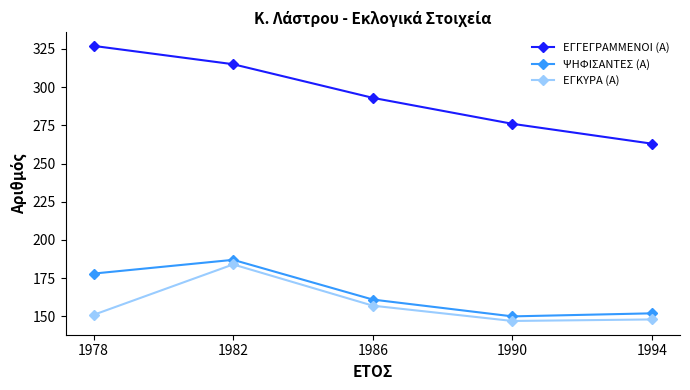

What are all the series names shown in the legend?

ΕΓΓΕΓΡΑΜΜΕΝΟΙ (Α), ΨΗΦΙΣΑΝΤΕΣ (Α), ΕΓΚΥΡΑ (Α)